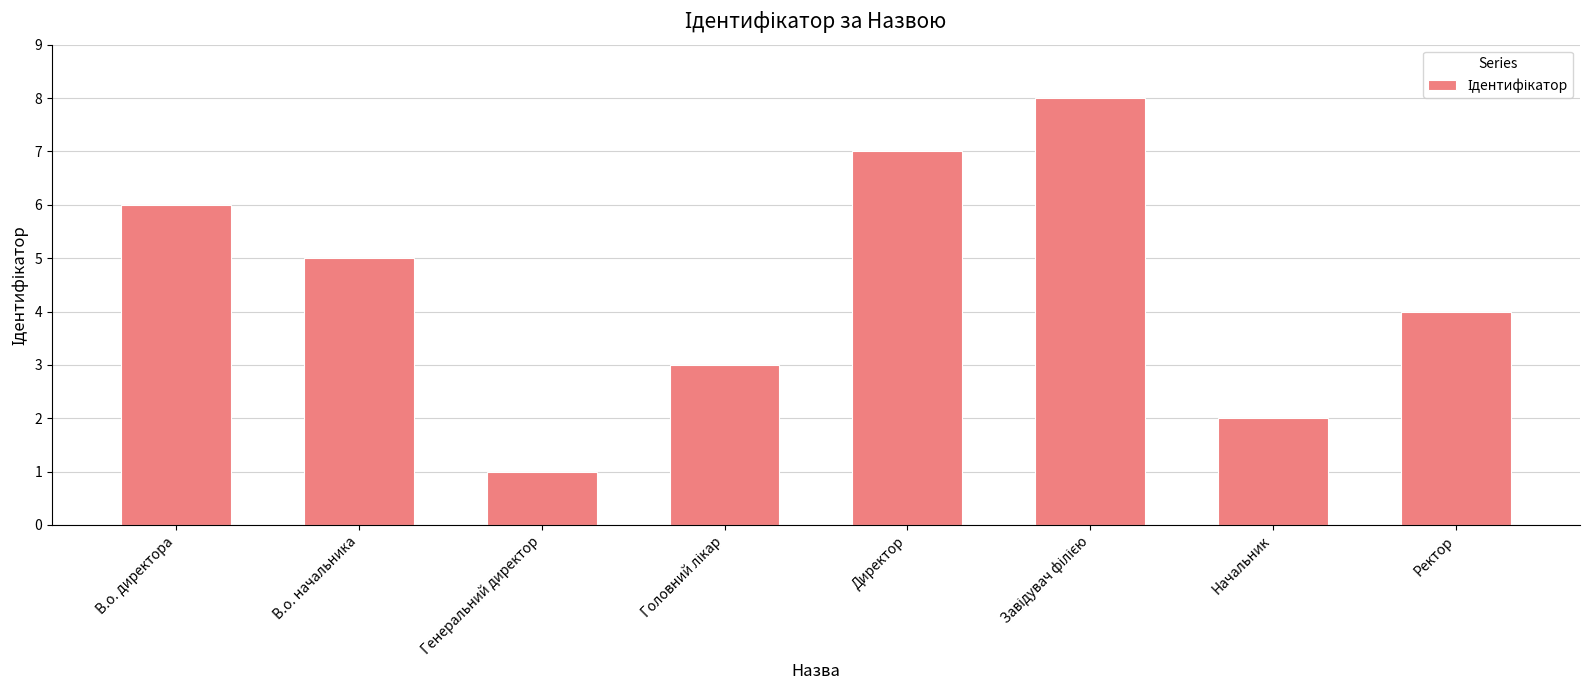

Count the values in the range 3 to 7.

5